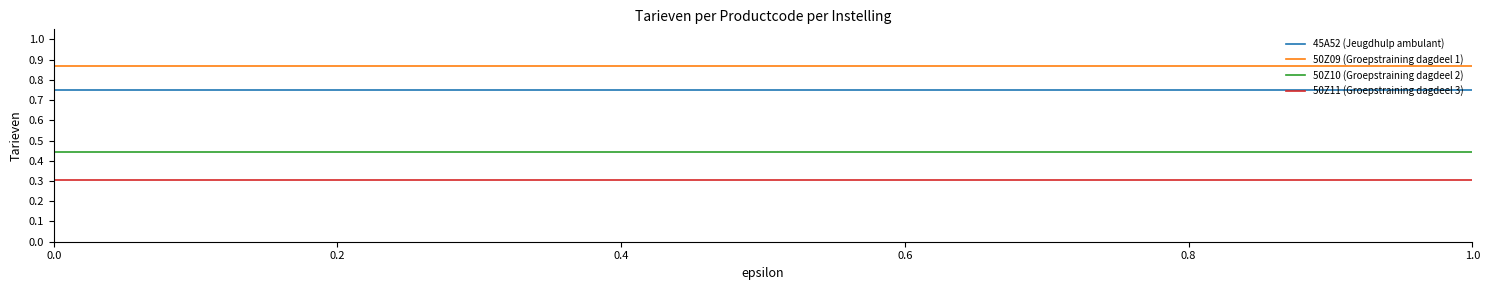

True or false: 50Z10 (Groepstraining dagdeel 2) and 50Z11 (Groepstraining dagdeel 3) intersect in this chart.

False